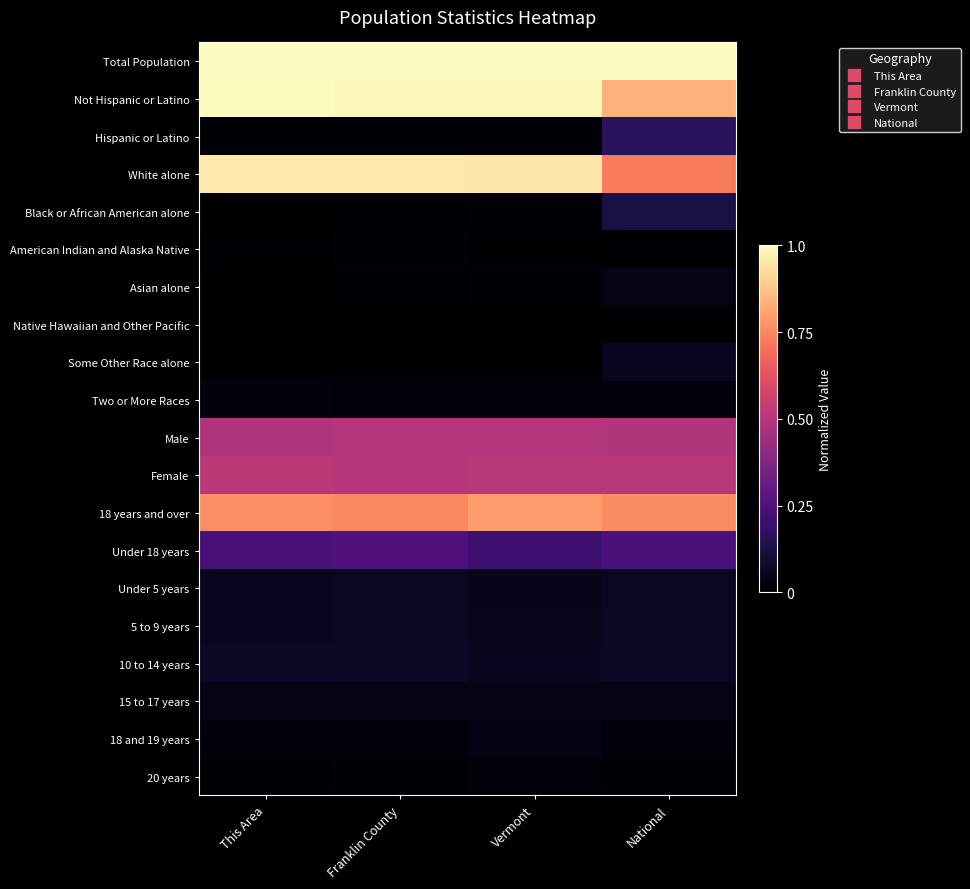

Reading left to right, transcribe all the data shown in this chart.

Total Population: This Area=1.0	Franklin County=1.0	Vermont=1.0	National=1.0
Not Hispanic or Latino: This Area=1.0	Franklin County=1.0	Vermont=1.0	National=0.8
Hispanic or Latino: This Area=0.0	Franklin County=0.0	Vermont=0.0	National=0.2
White alone: This Area=1.0	Franklin County=1.0	Vermont=1.0	National=0.7
Black or African American alone: This Area=0.0	Franklin County=0.0	Vermont=0.0	National=0.1
American Indian and Alaska Native: This Area=0.0	Franklin County=0.0	Vermont=0.0	National=0.0
Asian alone: This Area=0.0	Franklin County=0.0	Vermont=0.0	National=0.0
Native Hawaiian and Other Pacific: This Area=0.0	Franklin County=0.0	Vermont=0.0	National=0.0
Some Other Race alone: This Area=0.0	Franklin County=0.0	Vermont=0.0	National=0.1
Two or More Races: This Area=0.0	Franklin County=0.0	Vermont=0.0	National=0.0
Male: This Area=0.5	Franklin County=0.5	Vermont=0.5	National=0.5
Female: This Area=0.5	Franklin County=0.5	Vermont=0.5	National=0.5
18 years and over: This Area=0.8	Franklin County=0.8	Vermont=0.8	National=0.8
Under 18 years: This Area=0.2	Franklin County=0.2	Vermont=0.2	National=0.2
Under 5 years: This Area=0.1	Franklin County=0.1	Vermont=0.1	National=0.1
5 to 9 years: This Area=0.1	Franklin County=0.1	Vermont=0.1	National=0.1
10 to 14 years: This Area=0.1	Franklin County=0.1	Vermont=0.1	National=0.1
15 to 17 years: This Area=0.0	Franklin County=0.0	Vermont=0.0	National=0.0
18 and 19 years: This Area=0.0	Franklin County=0.0	Vermont=0.0	National=0.0
20 years: This Area=0.0	Franklin County=0.0	Vermont=0.0	National=0.0